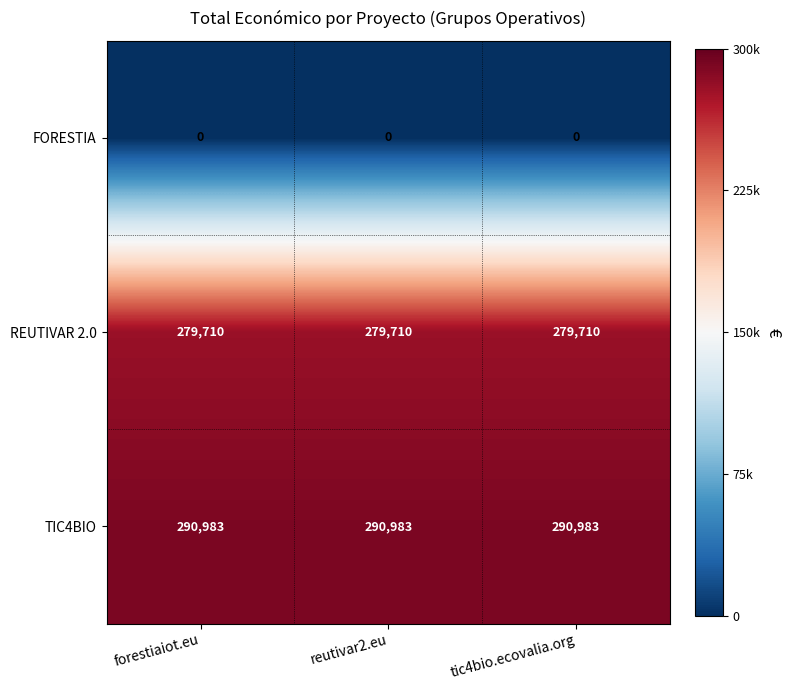

At forestiaiot.eu, list the series in order from smallest to largest.

FORESTIA, REUTIVAR 2.0, TIC4BIO